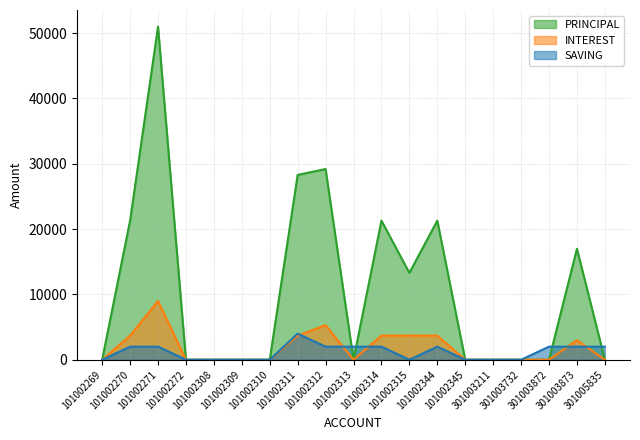

Rank the categories by PRINCIPAL value from lowest to highest.

101002269, 101002272, 101002308, 101002309, 101002310, 101002313, 101002345, 301003211, 301003732, 301003872, 301005835, 101002315, 301003873, 101002270, 101002314, 101002344, 101002311, 101002312, 101002271